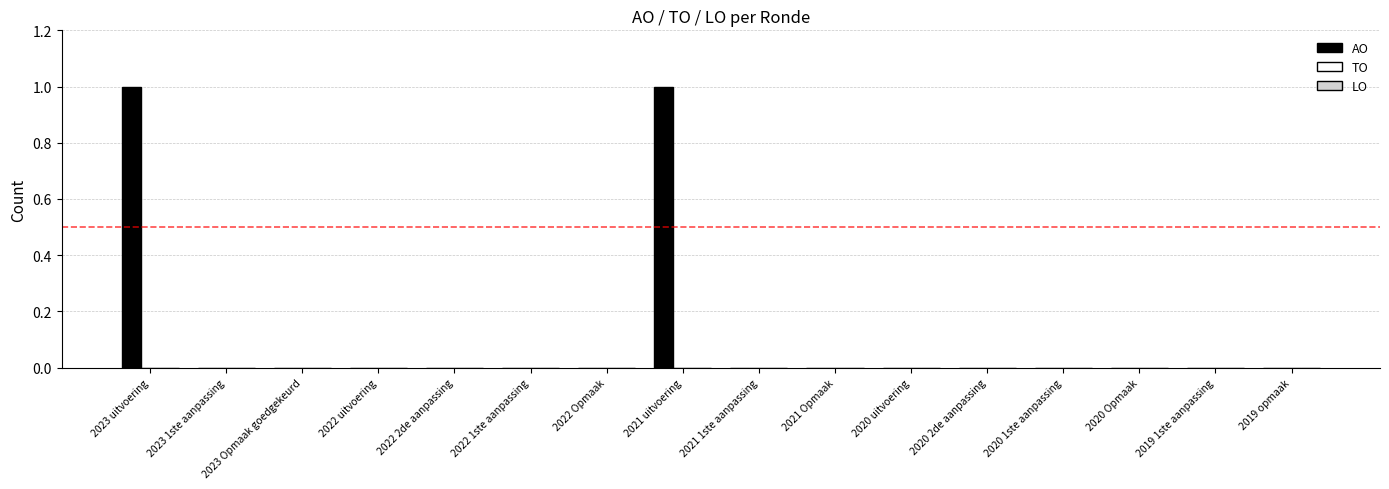

Between 2023 uitvoering and 2022 1ste aanpassing, which is larger?

2023 uitvoering